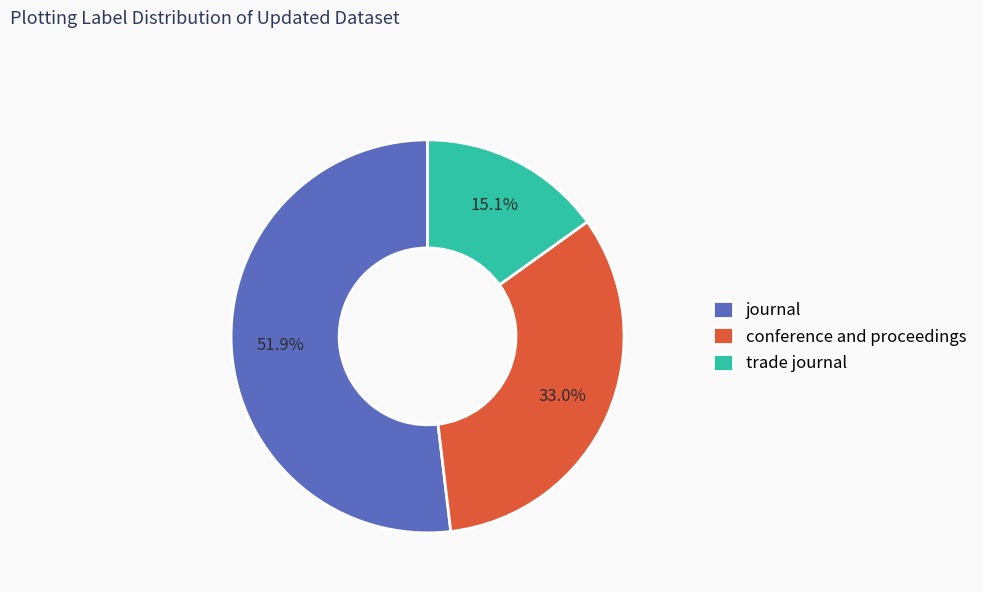

Which slice is the largest?

journal